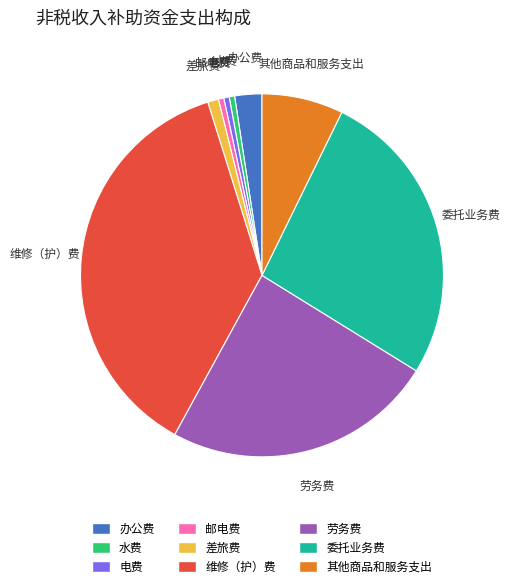

Combined, do 办公费 and 劳务费 account for over 50%?

No